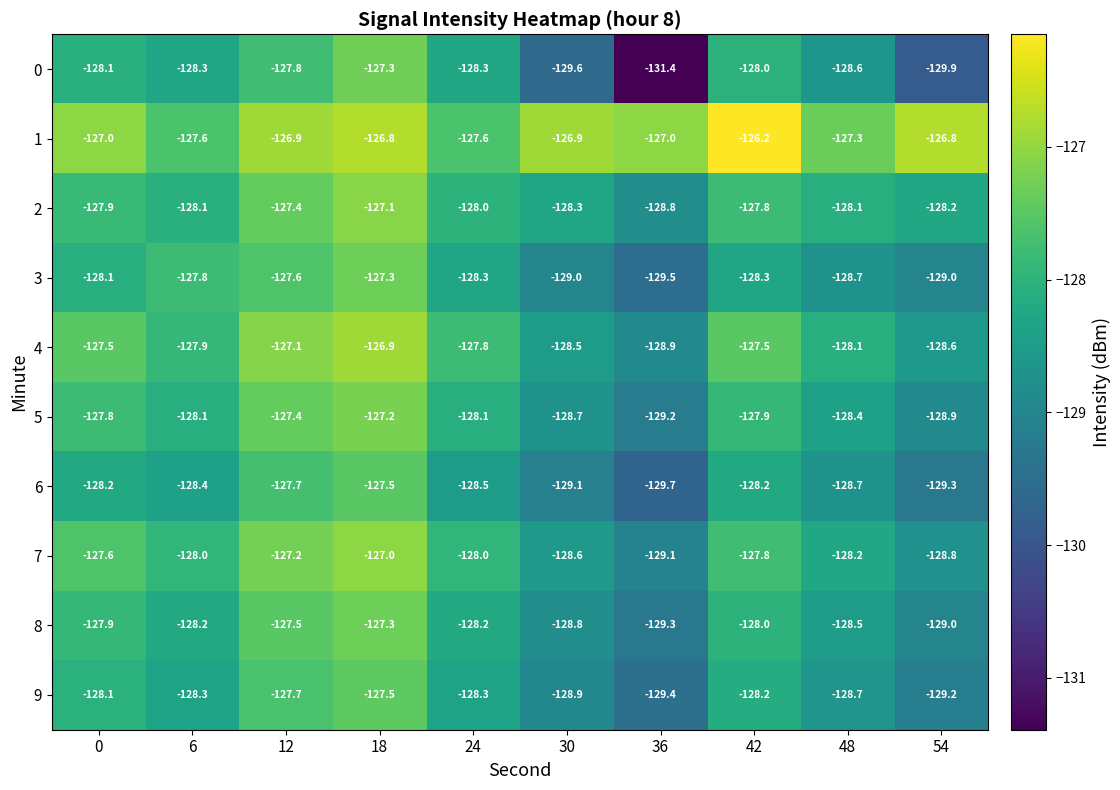

Which series has the largest total across all categories?

1